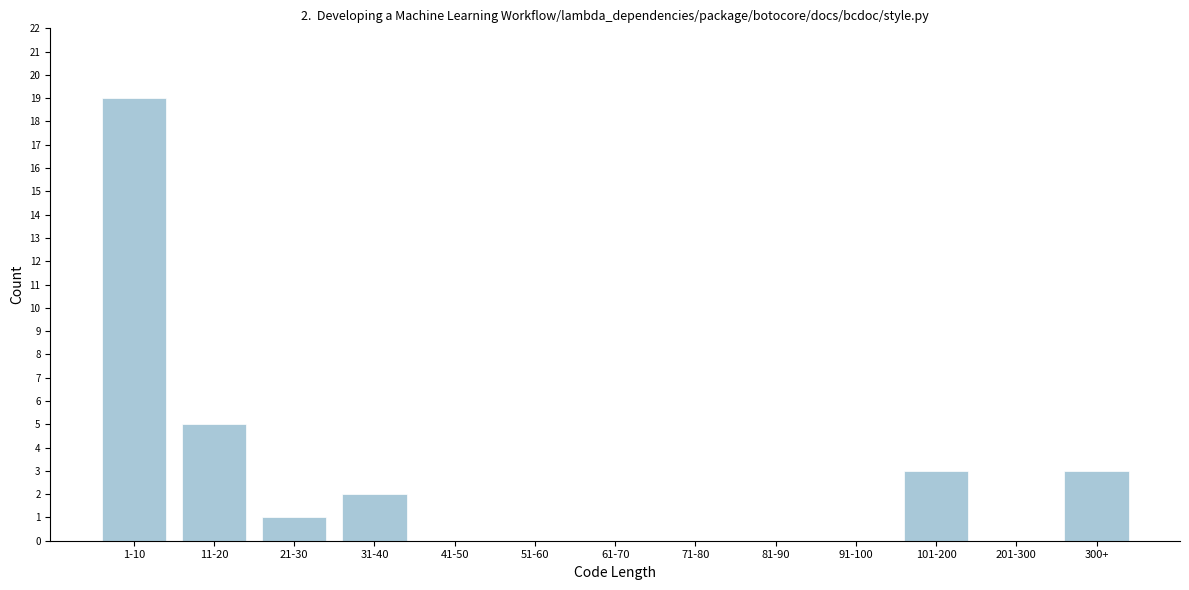

Reading left to right, list all the values displayed in this chart.

1-10=19	11-20=5	21-30=1	31-40=2	41-50=0	51-60=0	61-70=0	71-80=0	81-90=0	91-100=0	101-200=3	201-300=0	300+=3